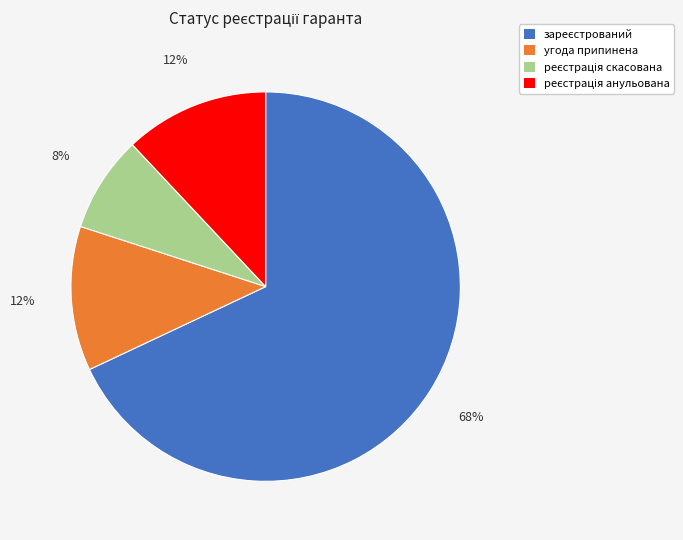

Is it true that угода припинена is 4% of the pie?

False